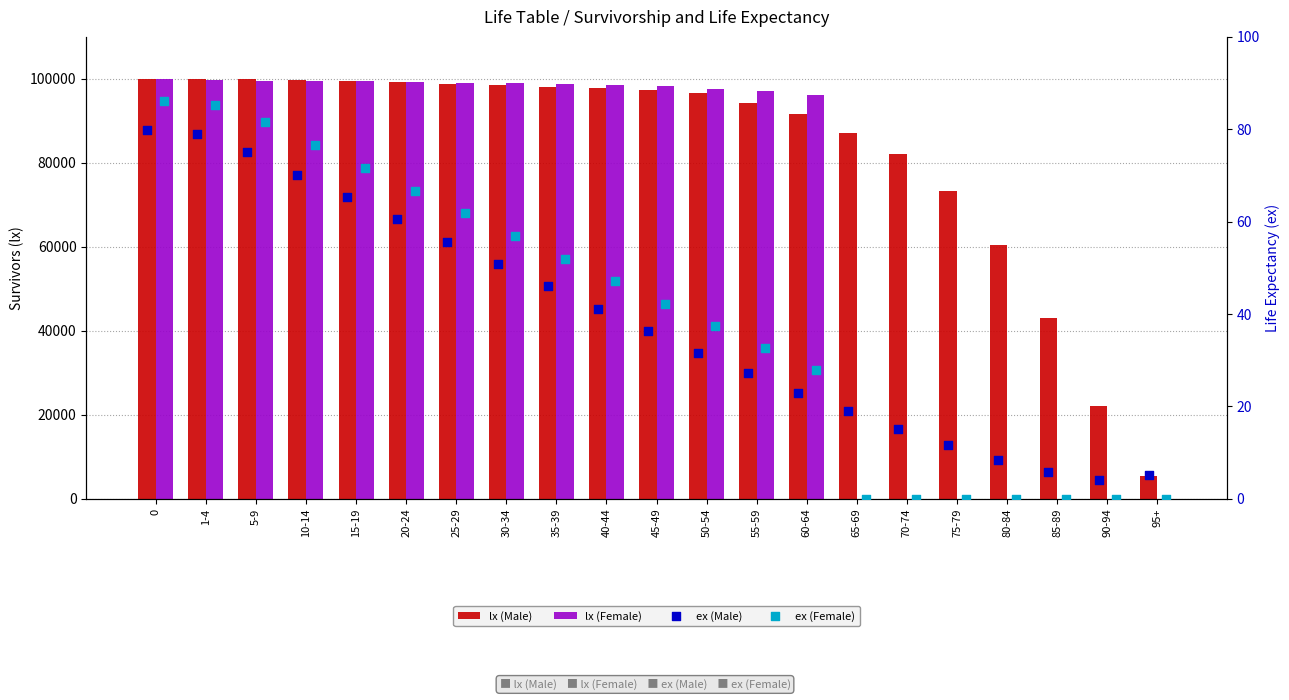

At how many categories does at least one series exceed 98749?

8